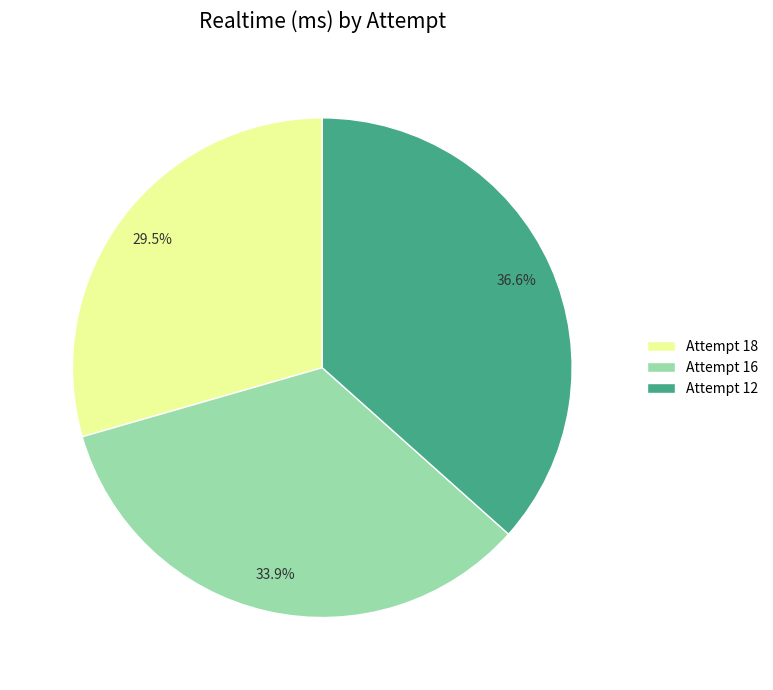

Does Attempt 16 account for over 50% of the chart?

No